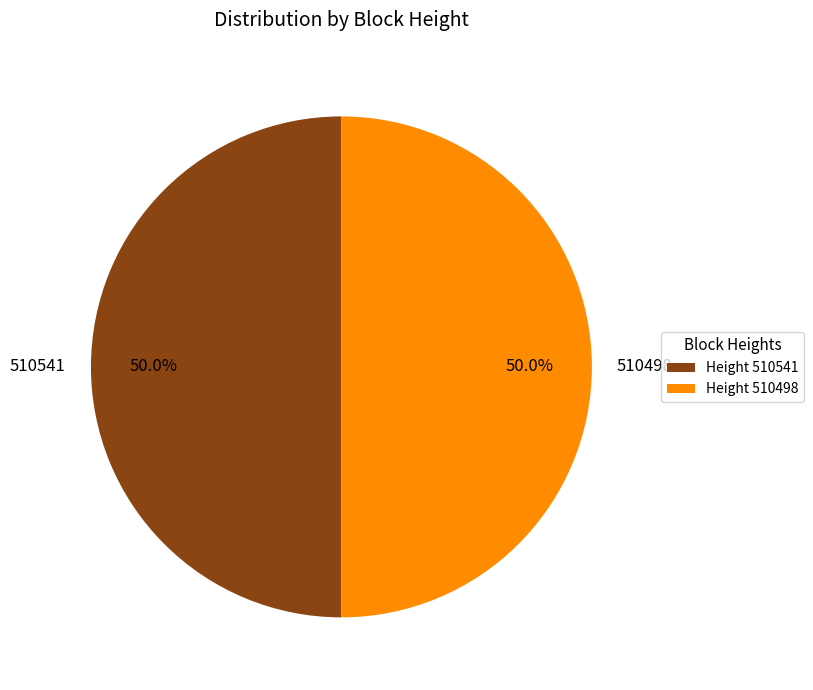

How many slices are in this pie chart?

2